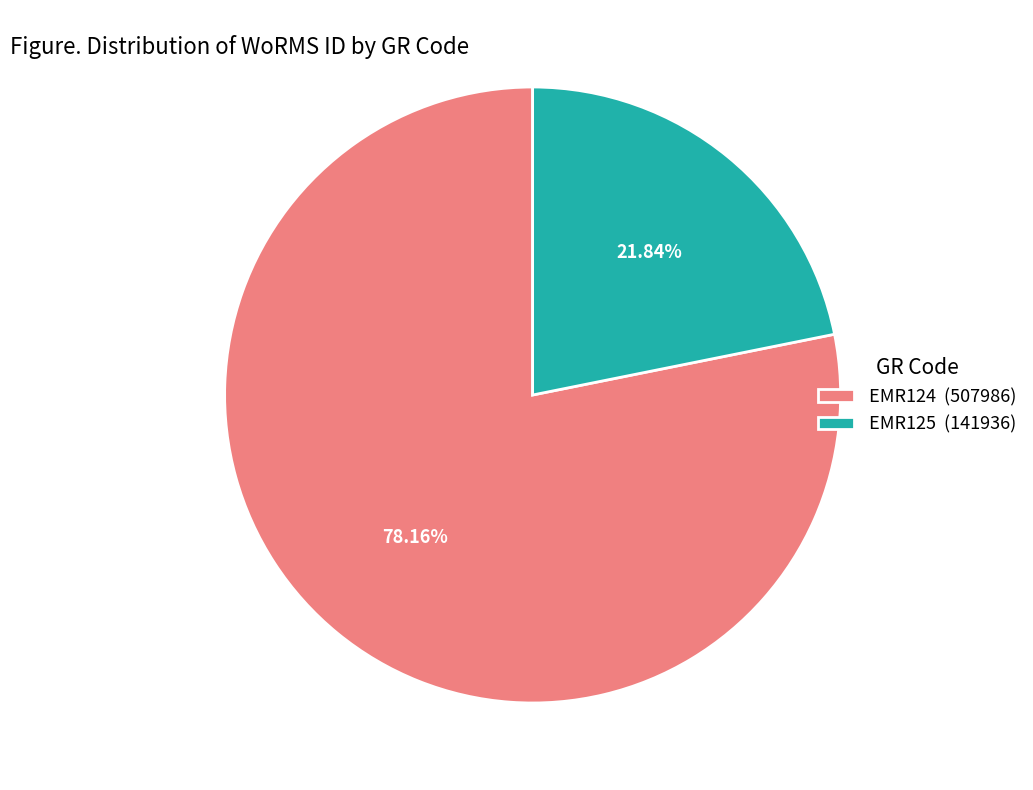

To the nearest percent, what is the difference between the largest and smallest slice percentages?

56%